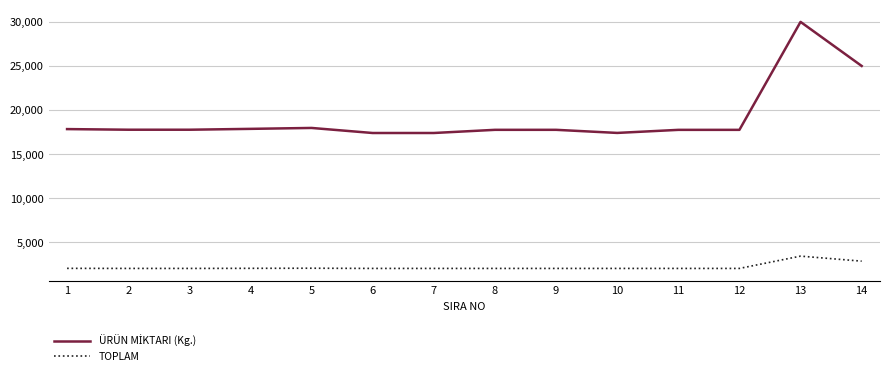

What is the lowest value of the TOPLAM series?

2025.0